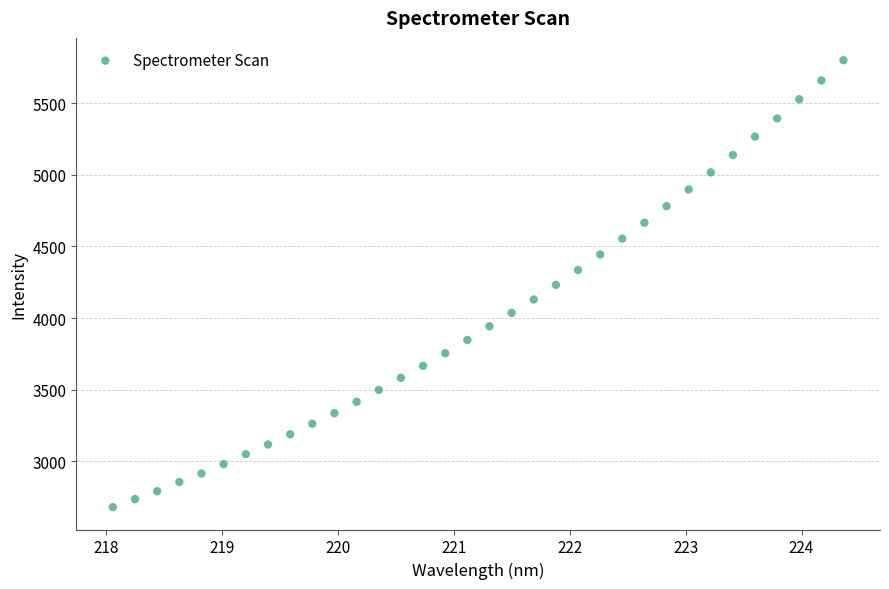

What is the range of X values (max minus min)?

6.3